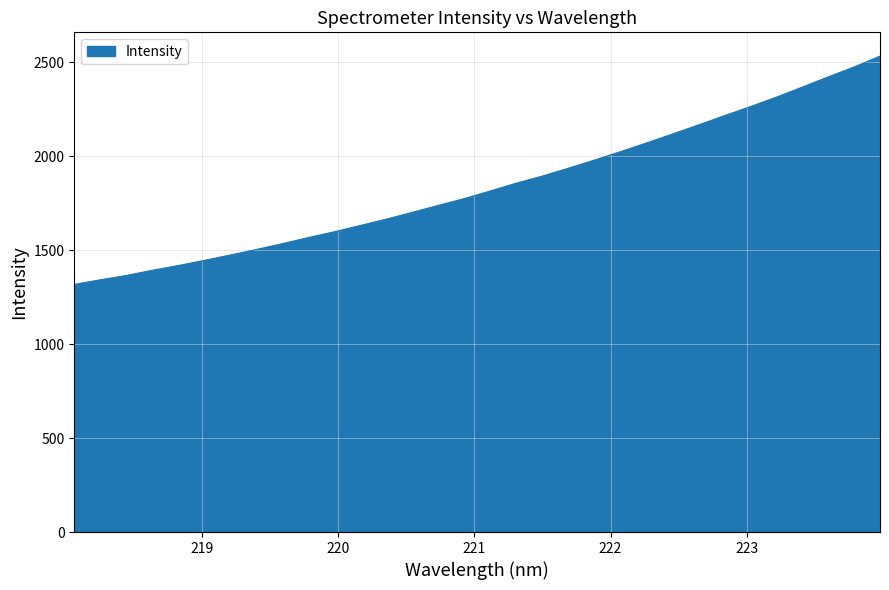

What is the maximum value shown in the chart?

2532.7